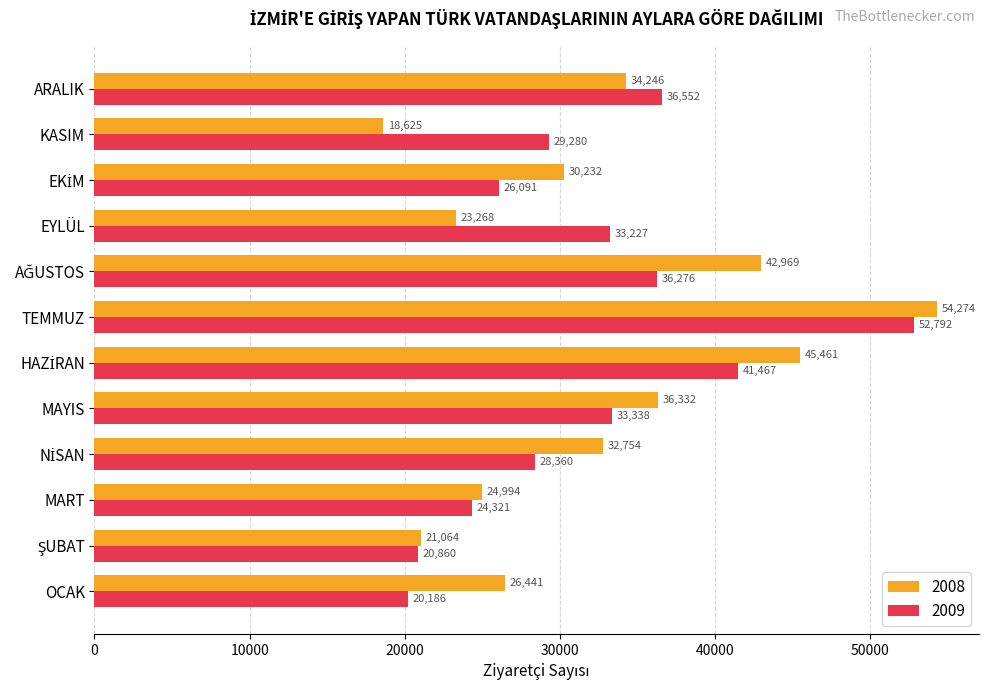

What is the difference between the highest and lowest values at TEMMUZ?

1482